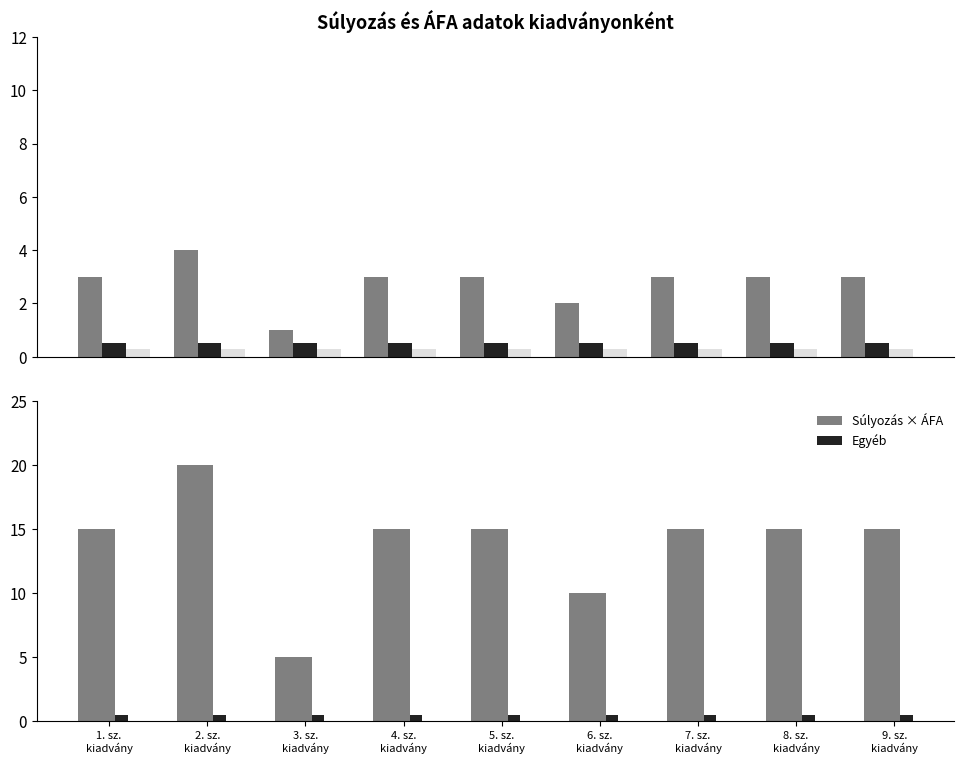

What position from the right is 8. sz.
kiadvány?

2